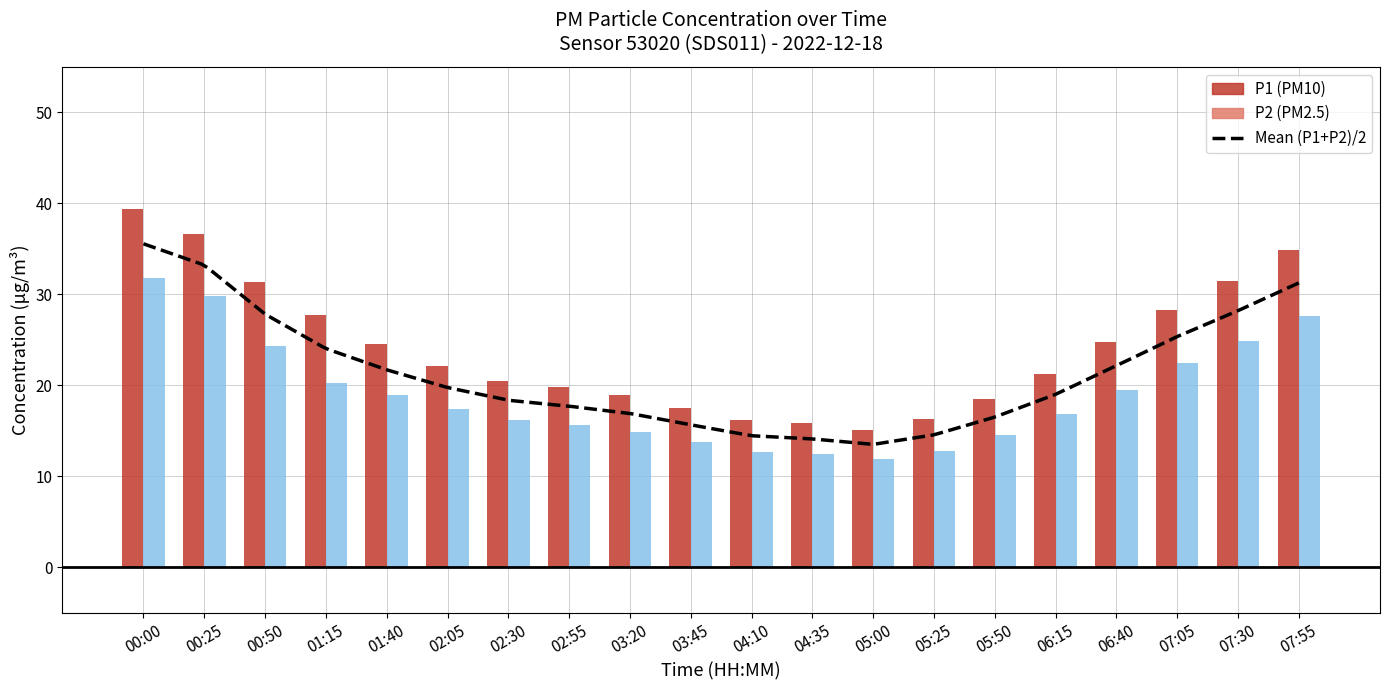

What is the total value across all series at 02:30?

36.7